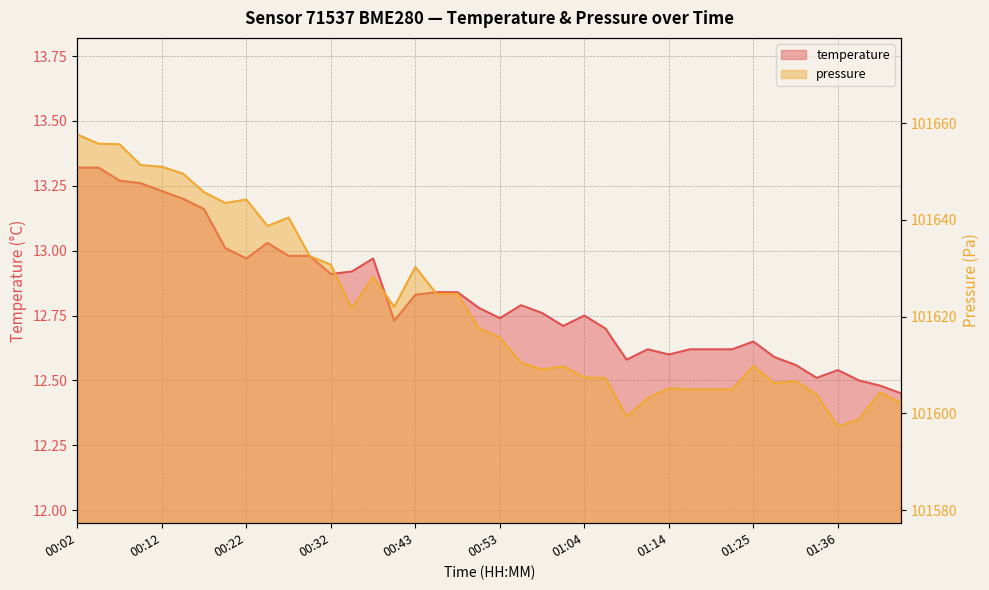

What is the maximum value shown in the chart?

101657.6